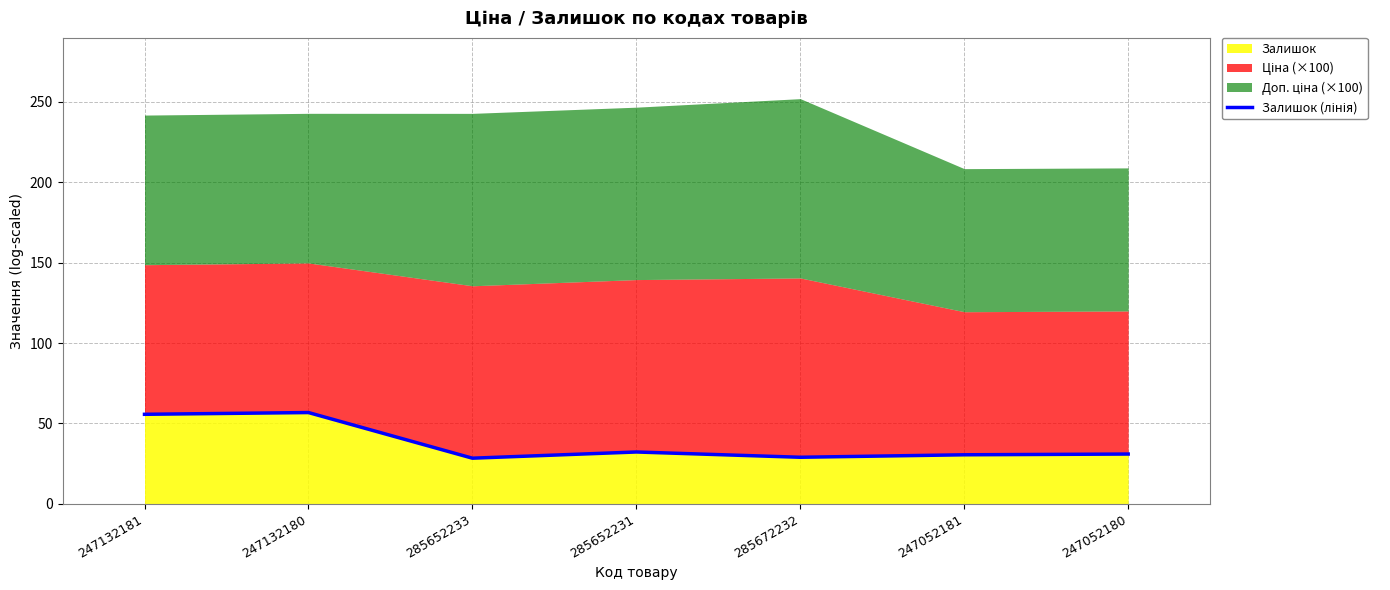

What is the highest value of the Залишок series?

56.7